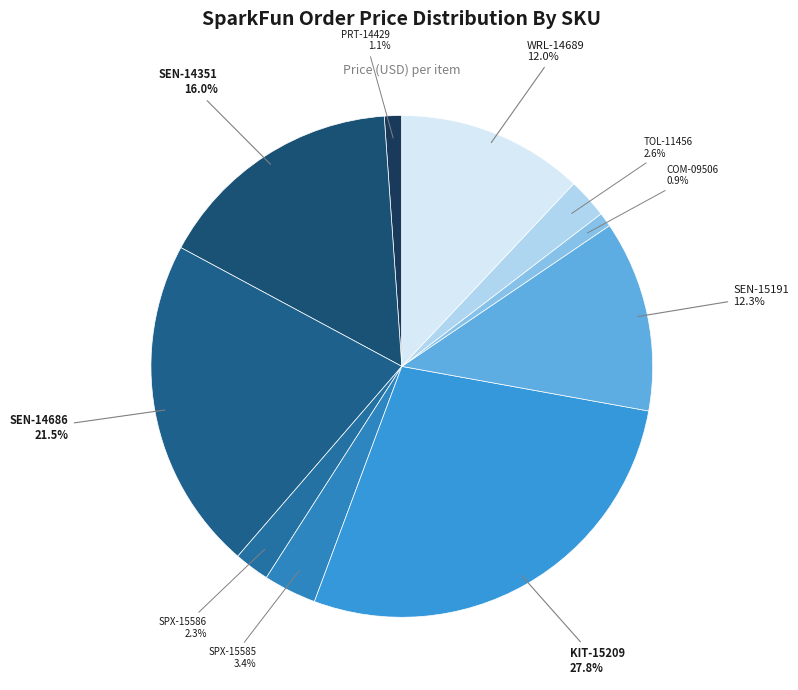

What percentage do COM-09506 and WRL-14689 together represent?

12.9%